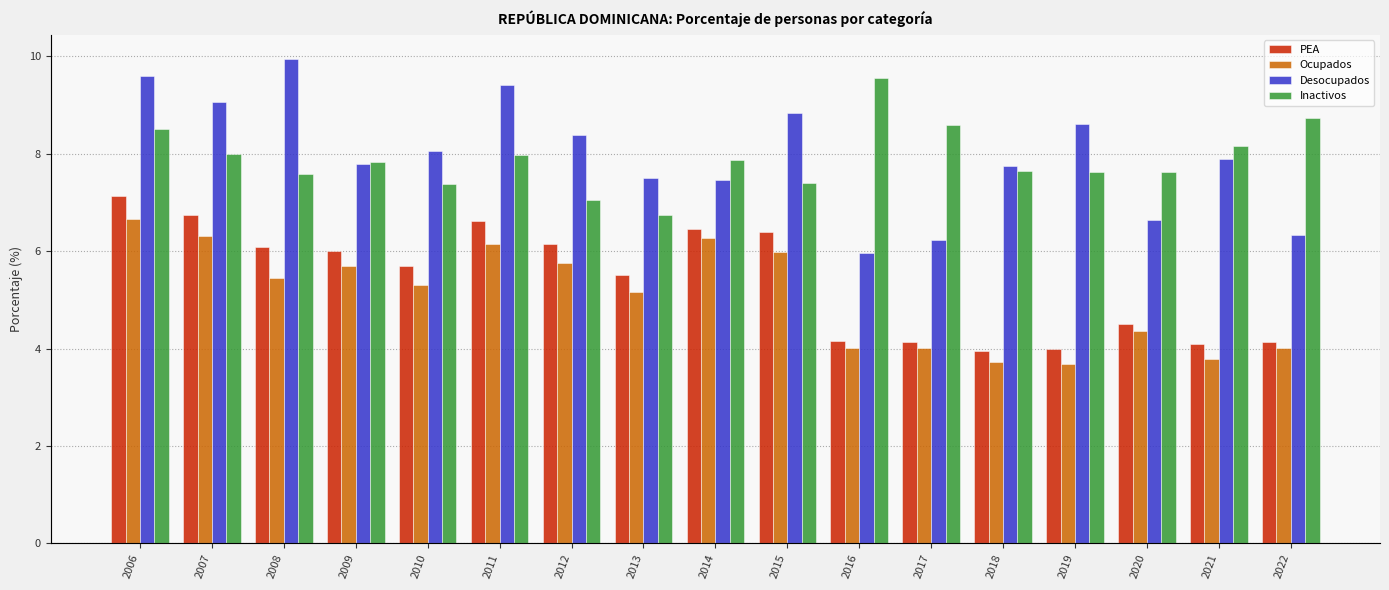

How many bars are there in total?

68